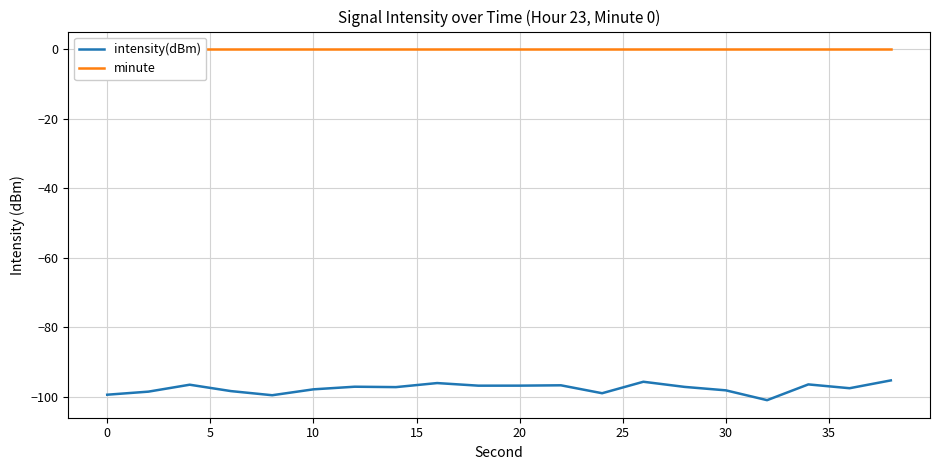

What is the difference between the second highest and second lowest values in the intensity(dBm) series?

3.9